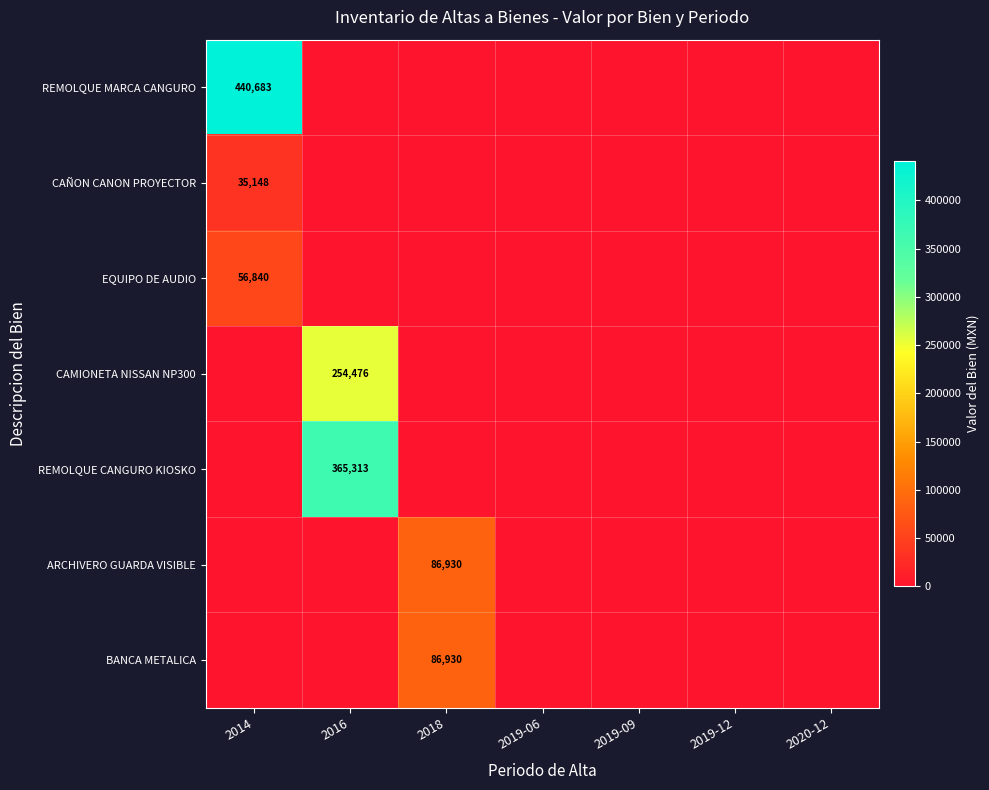

True or false: REMOLQUE CANGURO KIOSKO has a value of 365313 at 2016.

True